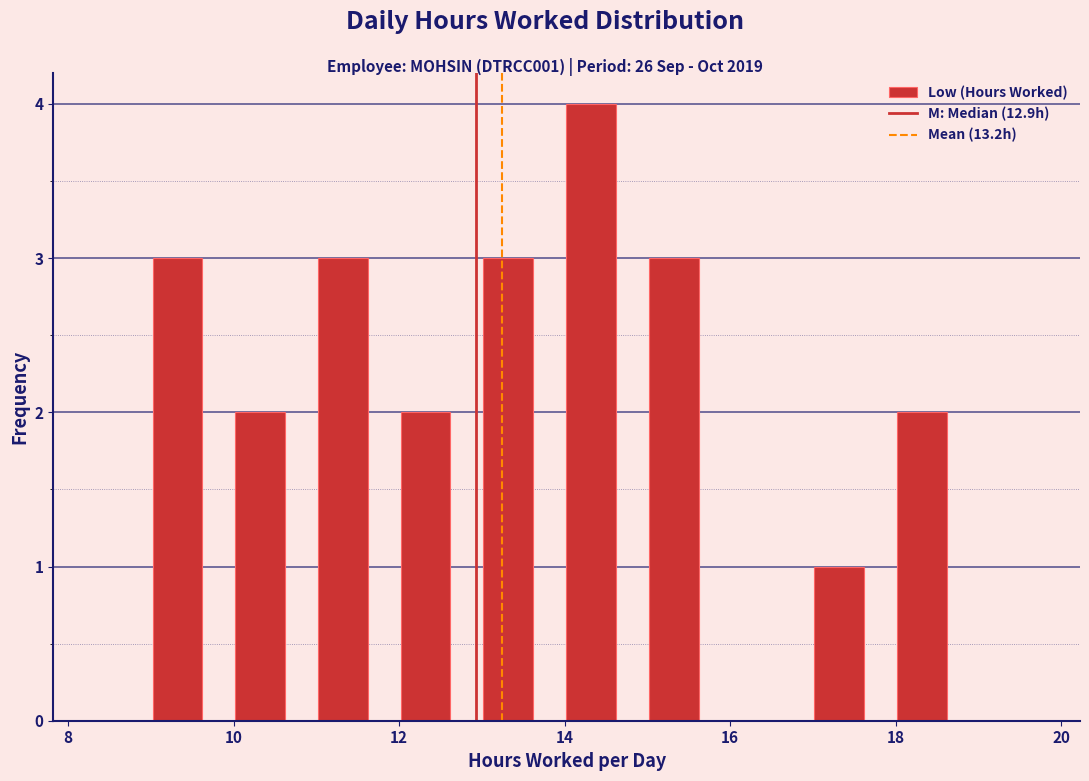

What is the height of the bar covering 16.82 to 17.82 on the x-axis? Neither the bar edges nor the heights are printed on the chart, so give them approximately, as read against the axes.

1